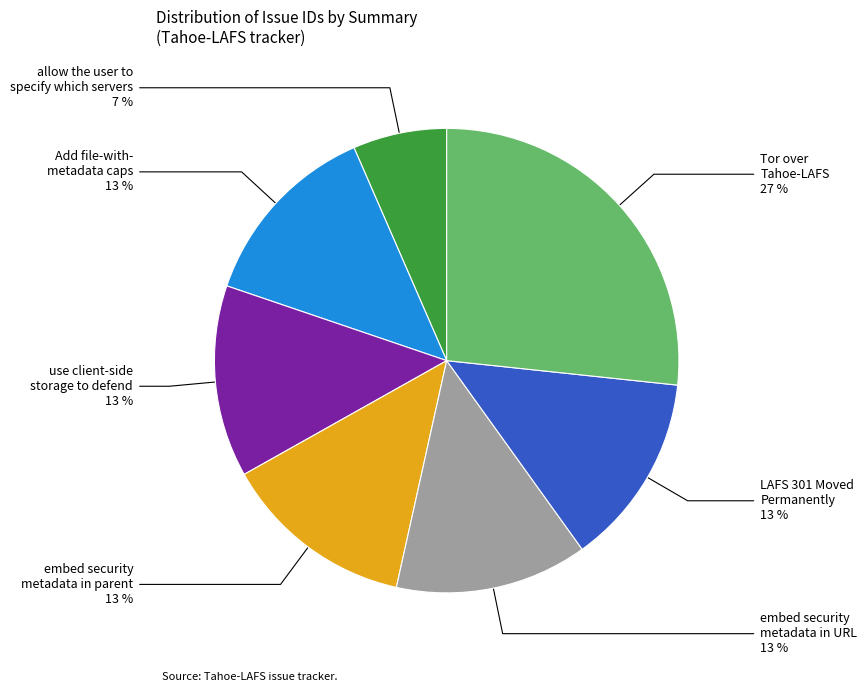

To the nearest percent, what is the difference between the largest and smallest slice percentages?

20%